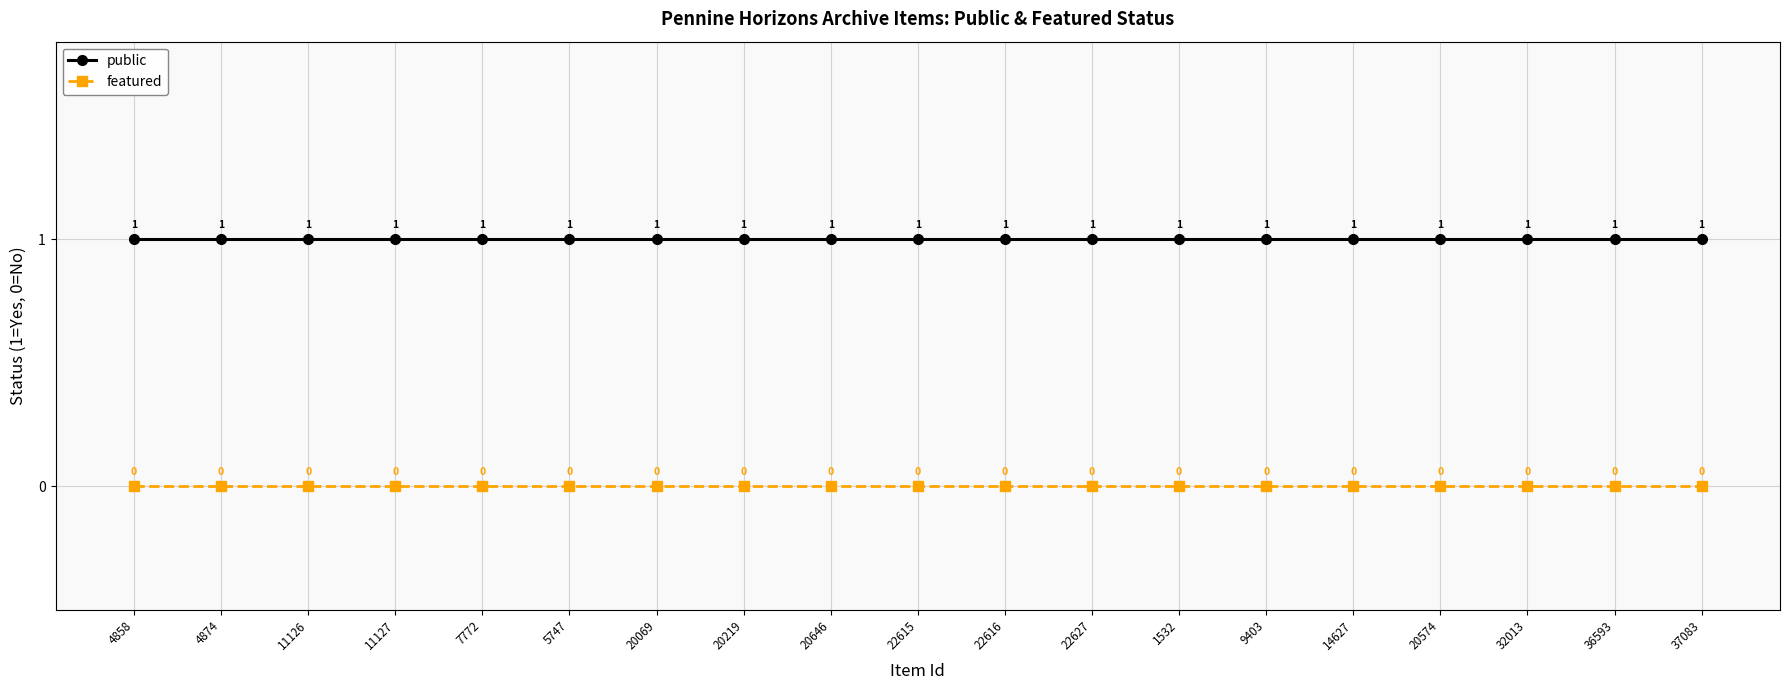

At how many categories does at least one series exceed 0?

19